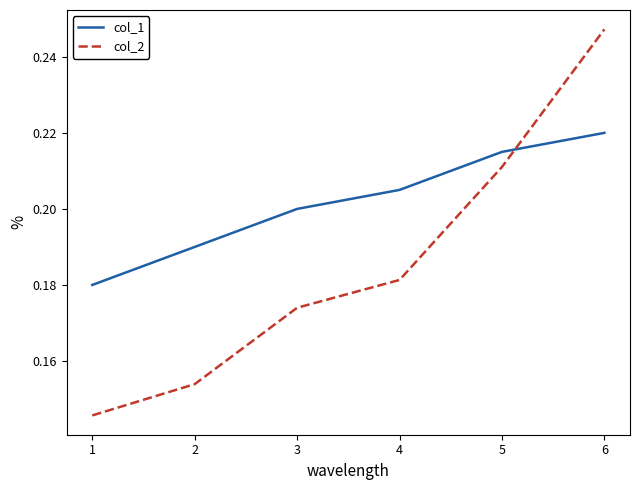

Which series changed the most between 1 and 2?

col_1